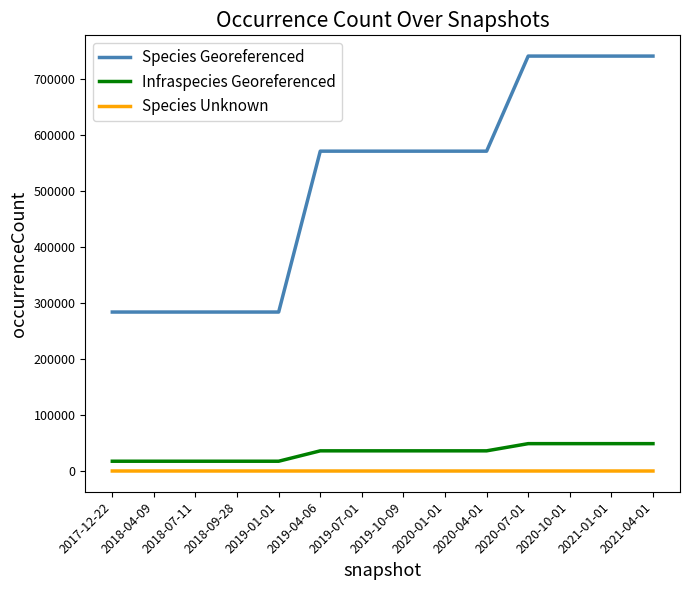

Count the number of data series in this chart.

3